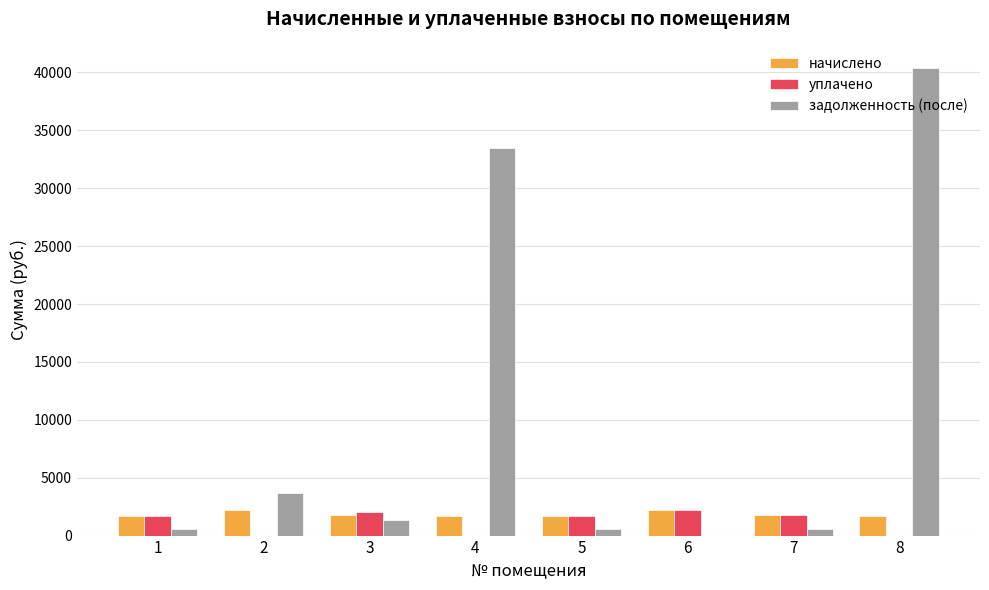

What is the maximum value for задолженность (после)?

40402.2